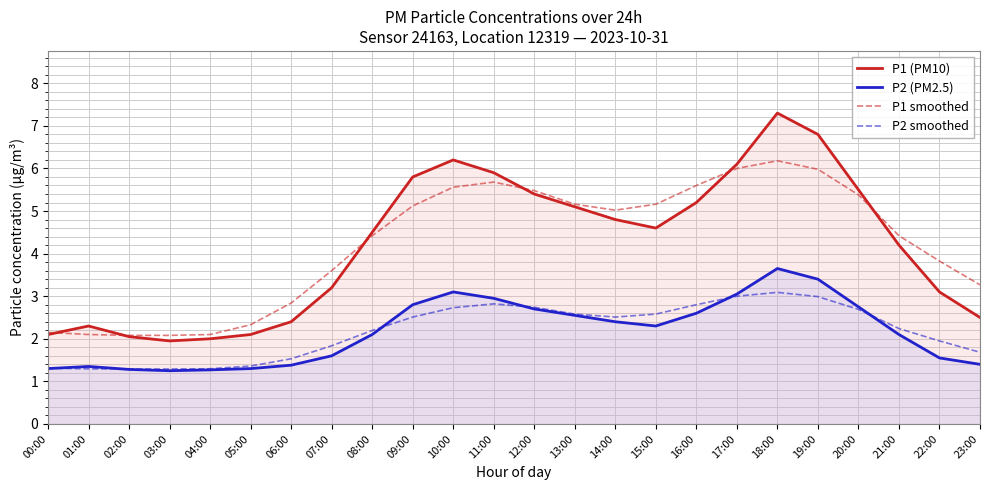

What is the sum of the P1 smoothed values at 05:00 and 23:00?

5.6